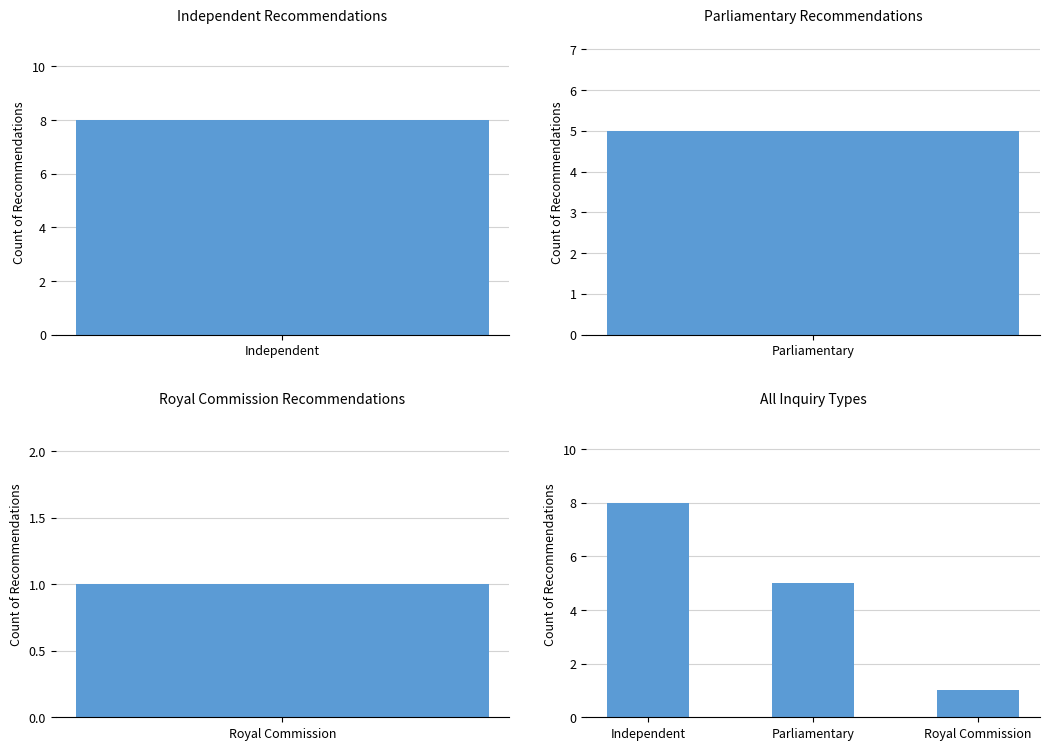

What is the ratio of the value at Royal Commission to the value at Independent?

0.1